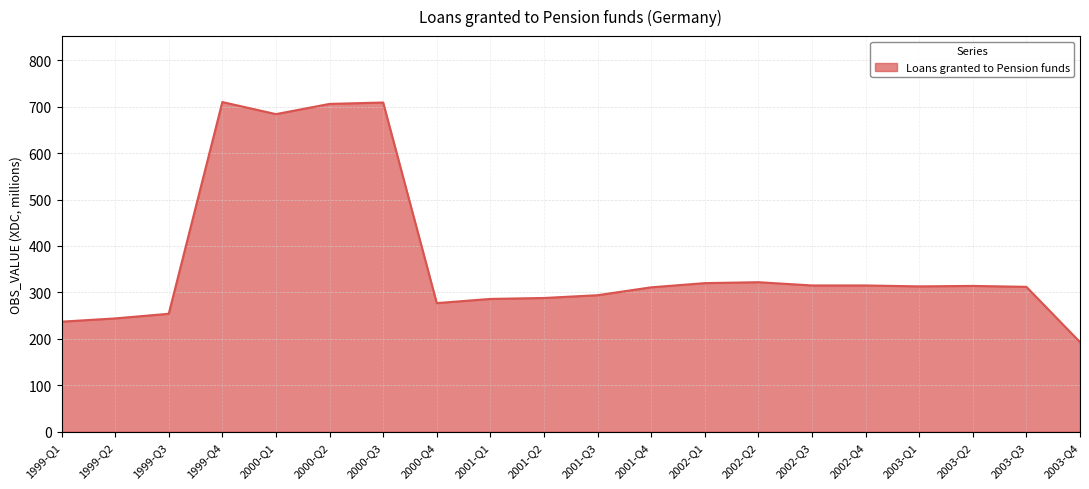

What value does the data have at 1999-Q4, to the nearest 50?

700